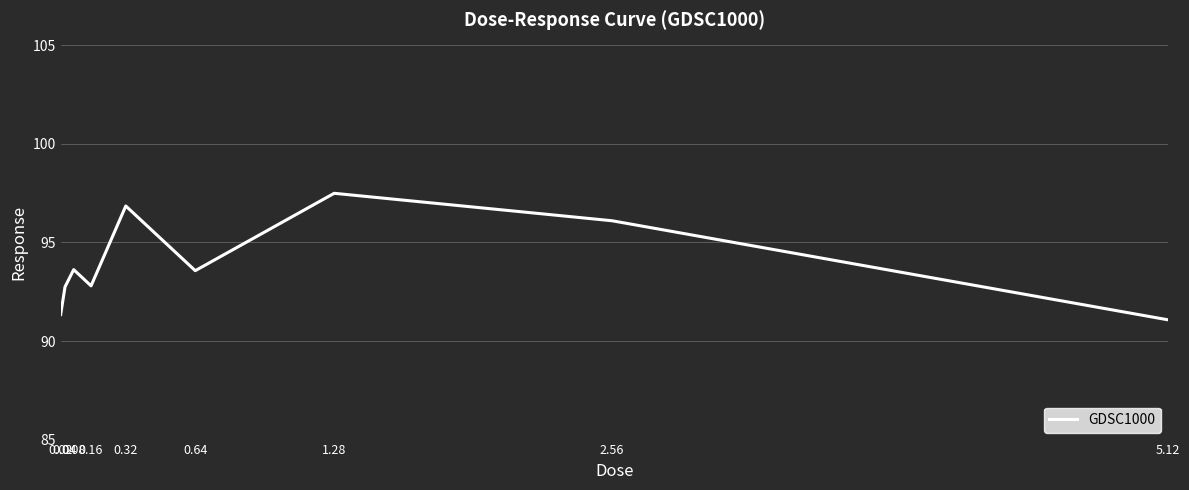

Where is the first local minimum?

0.16